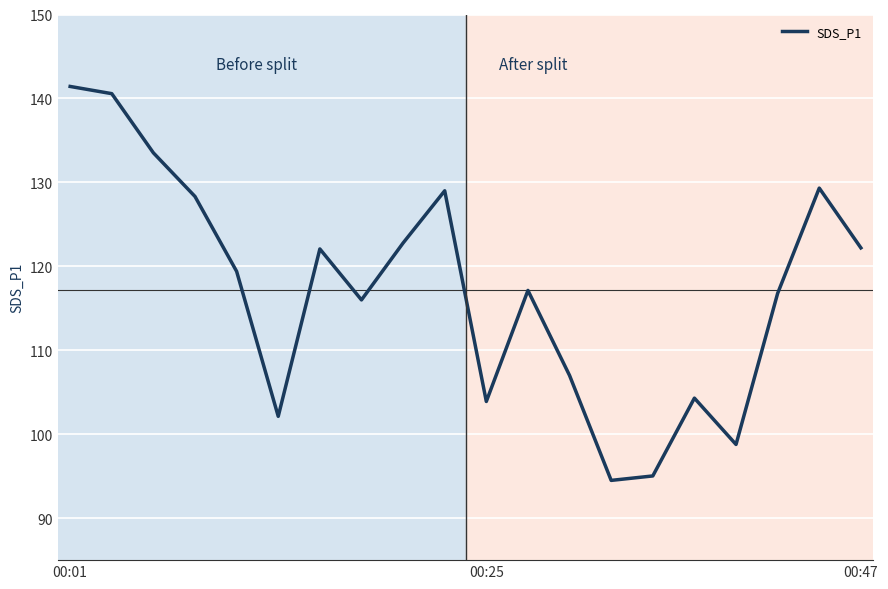

What is the difference between the maximum and minimum values?

46.9